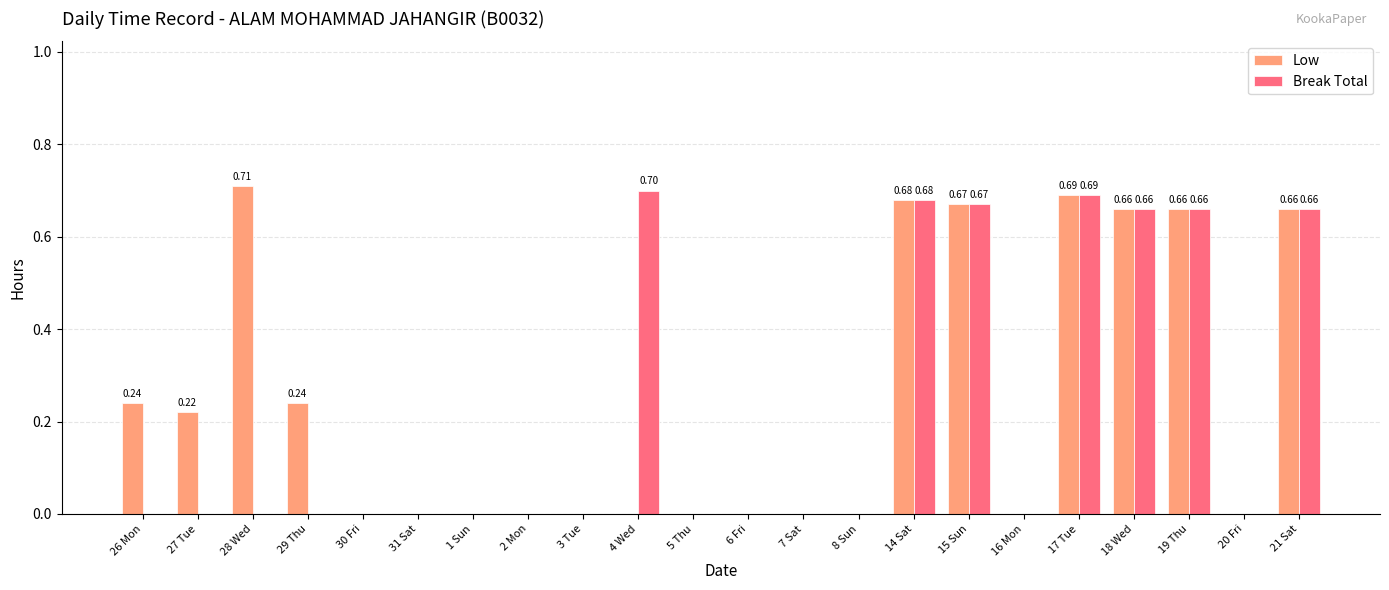

Is the value of Break Total at 15 Sun greater than the value of Low at 27 Tue?

Yes